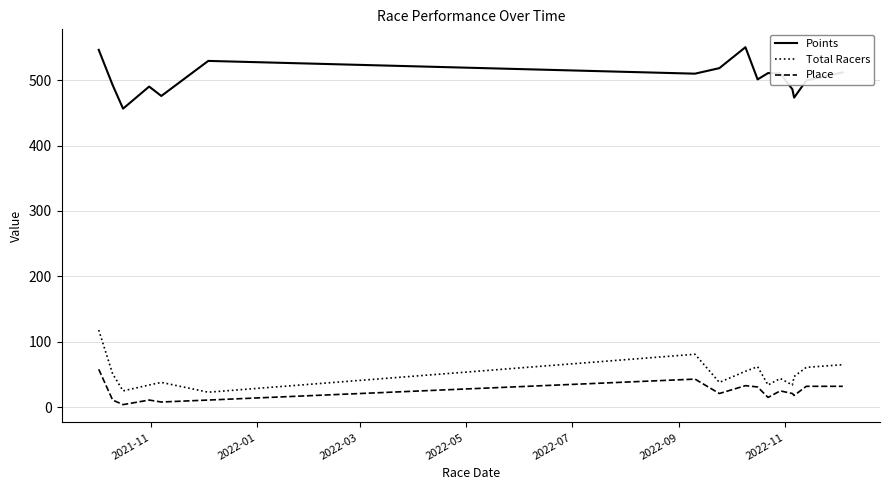

What is the greatest value displayed?

550.4